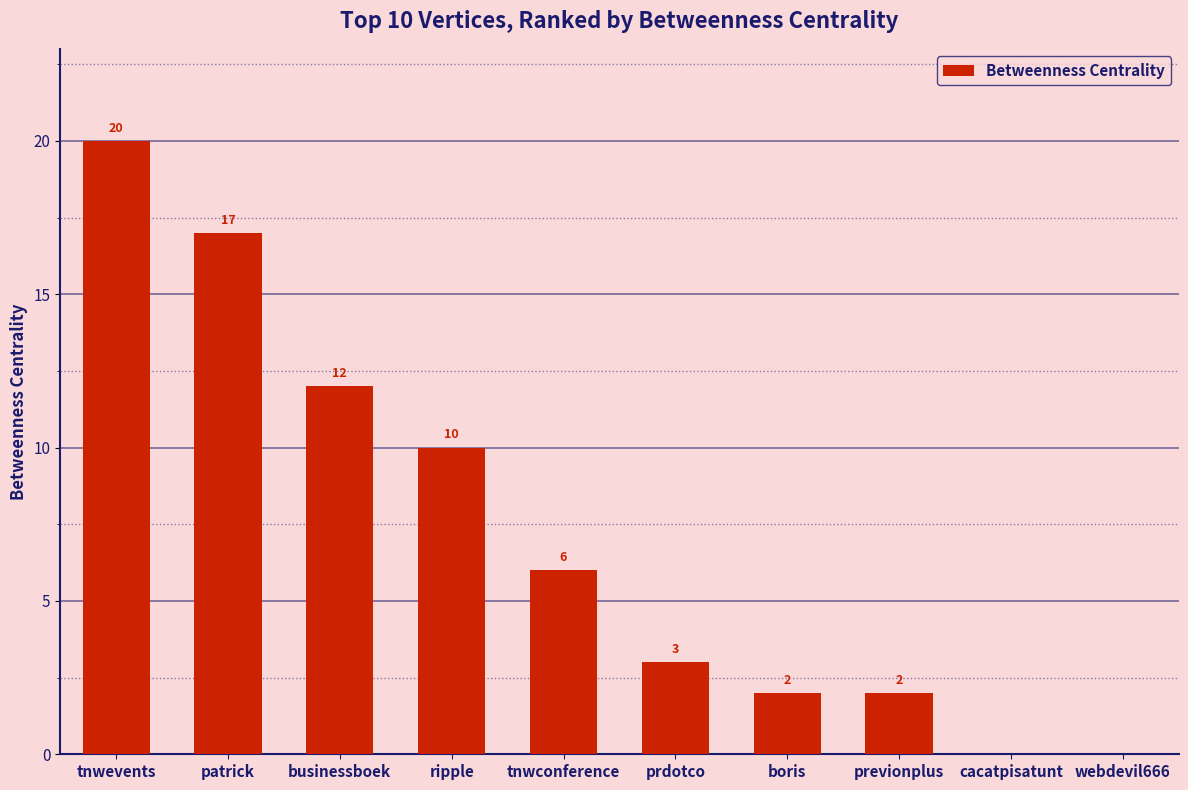

Reading left to right, list all the values displayed in this chart.

20	17	12	10	6	3	2	2	0	0